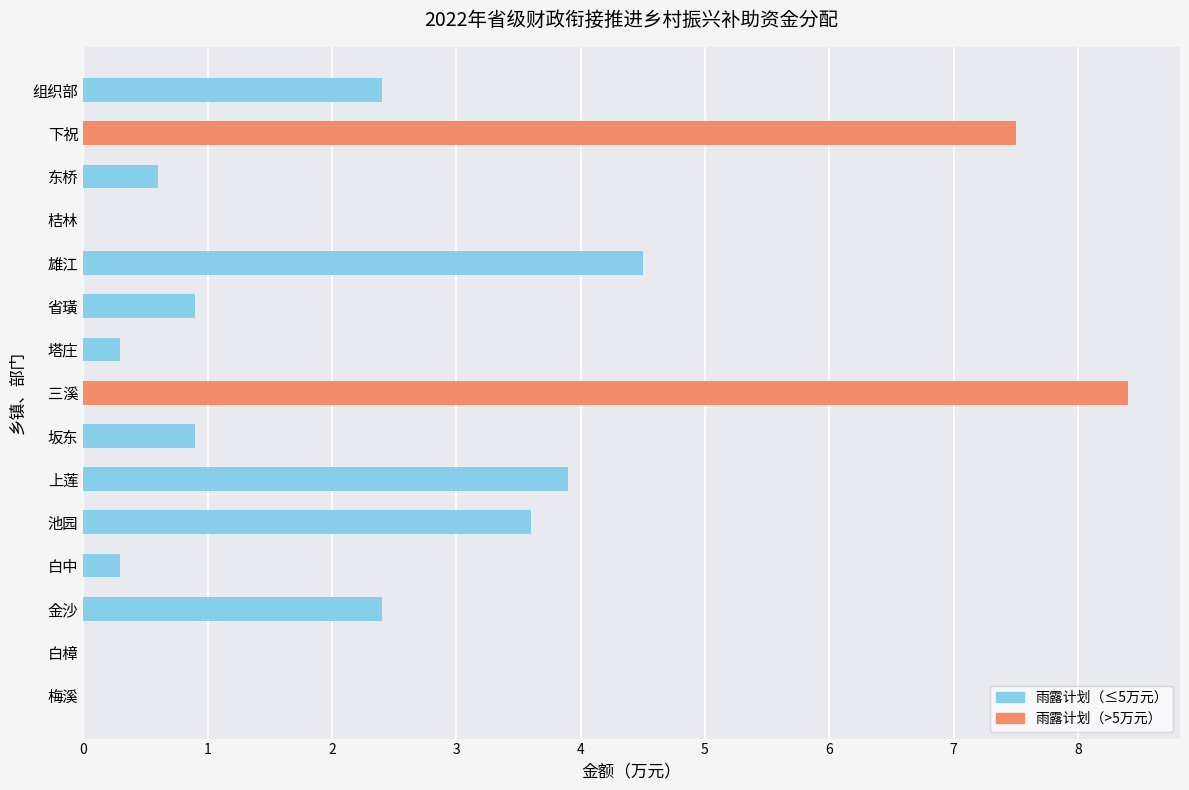

Is it true that the value at 坂东 is 0.9?

True